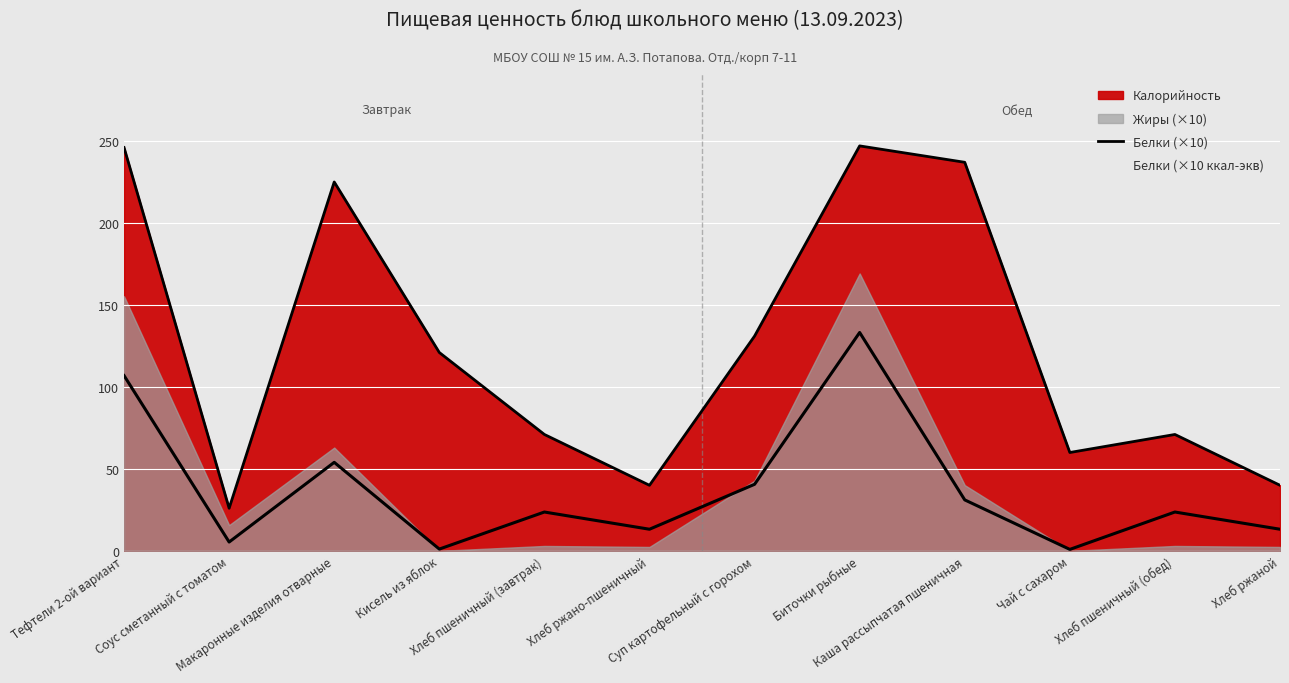

What is the change in value from Макаронные изделия отварные to Хлеб ржаной?

-185